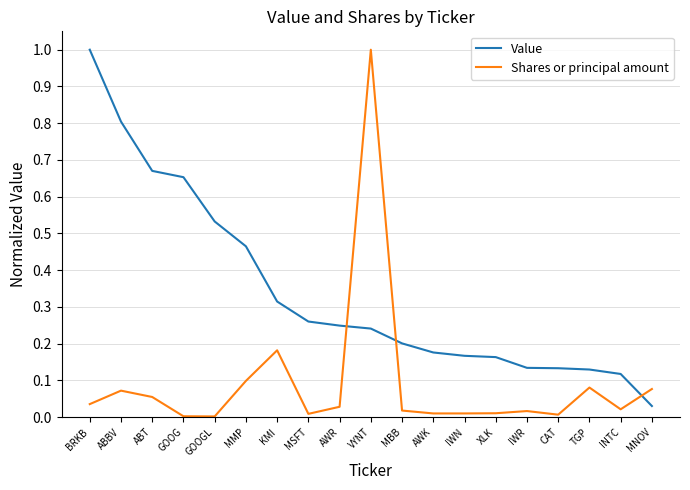

Rank the series at BRKB from highest to lowest value.

Value, Shares or principal amount